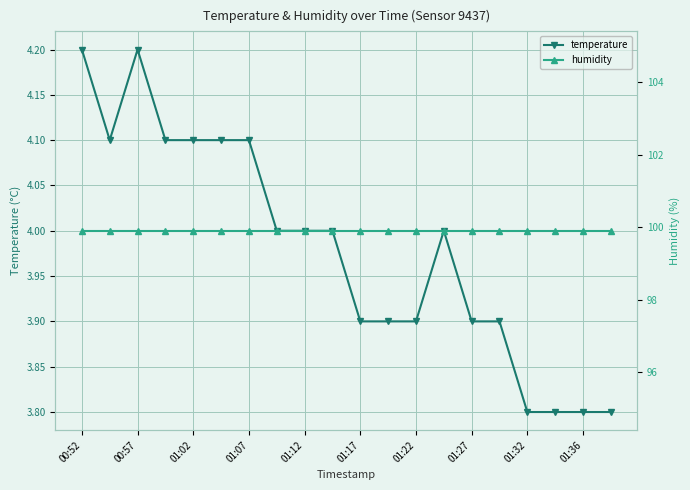

At which category does temperature reach its first local peak?

00:57